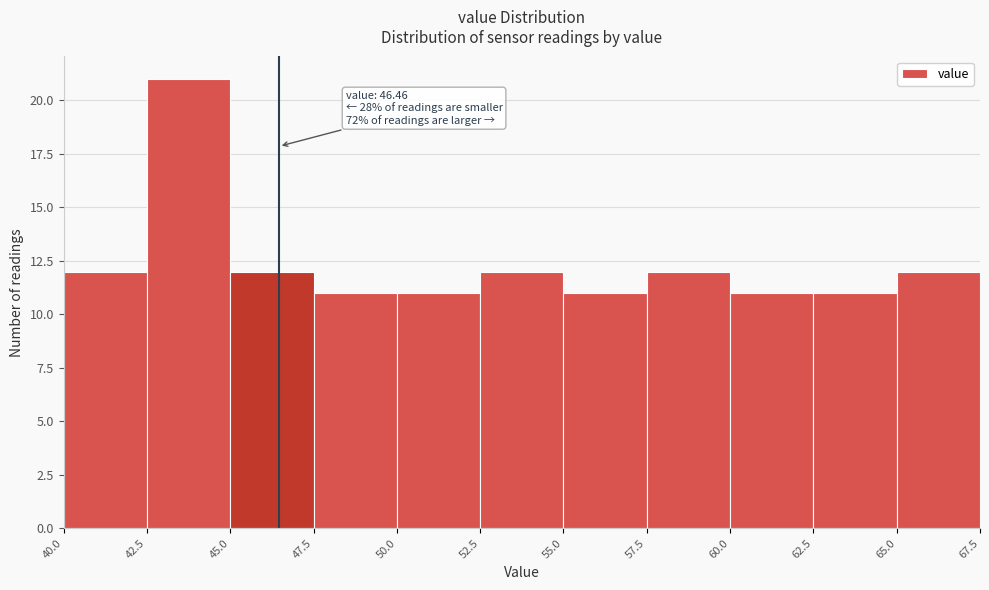

Which range on the x-axis has the tallest bar?

42.5 to 45.0